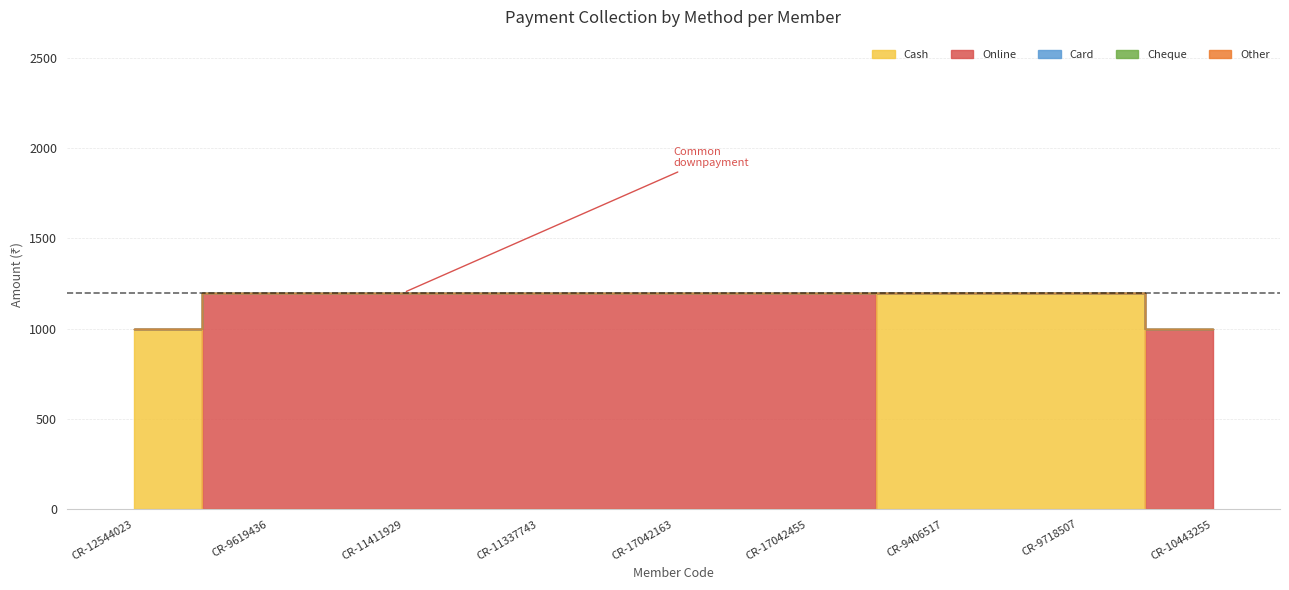

Is it true that Online equals 1200 at CR-11337743?

True